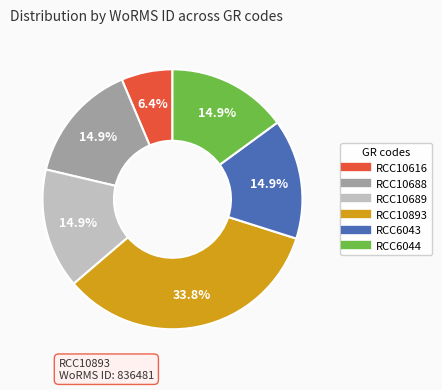

Which category has the smallest portion of the pie?

RCC10616